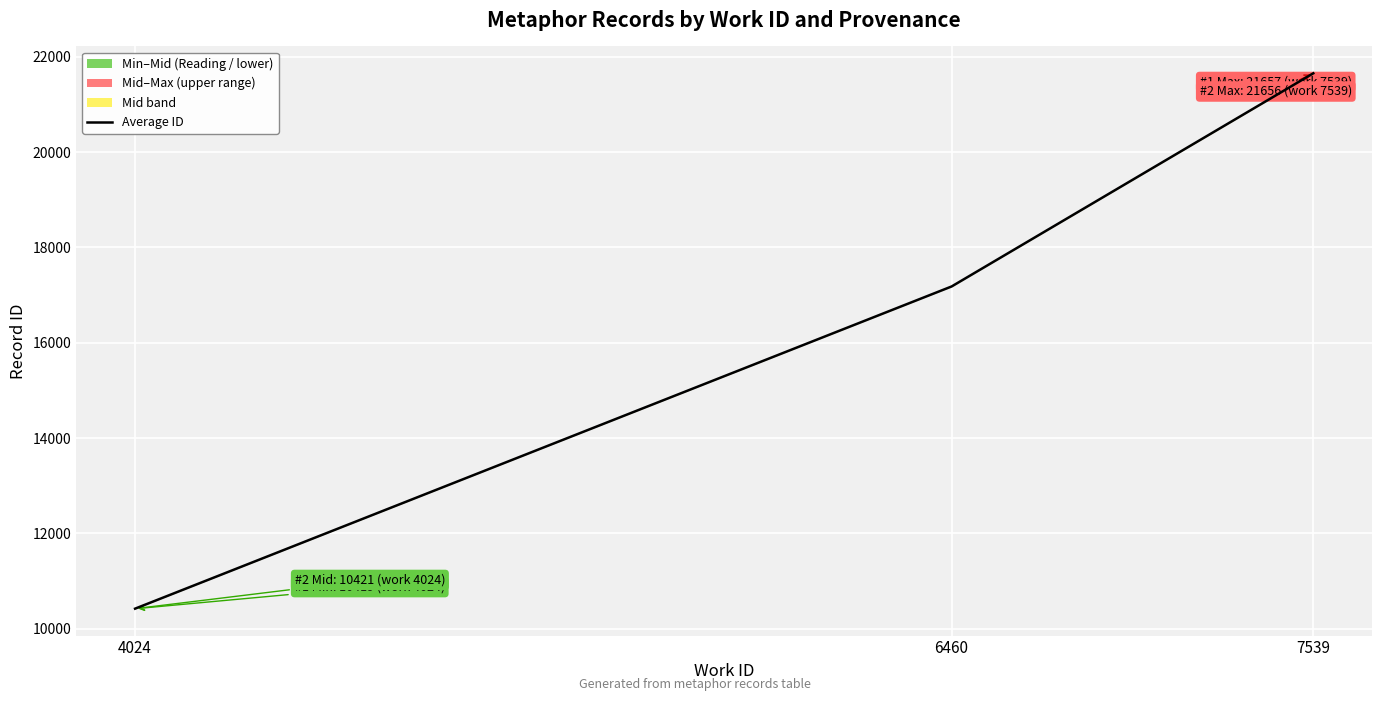

What is the sum of all values?

49258.5